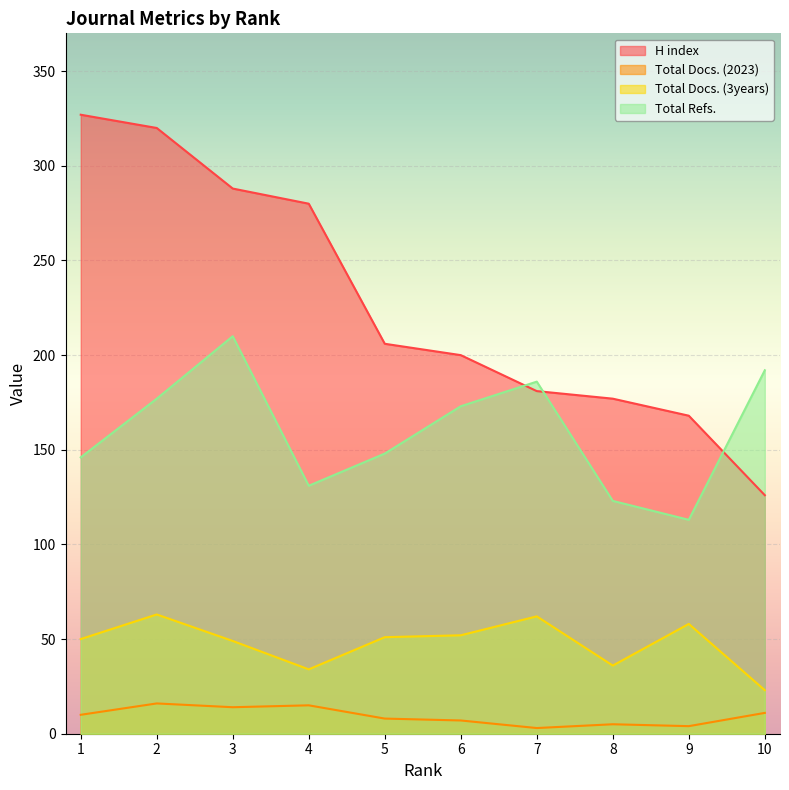

True or false: Total Docs. (2023) and Total Refs. cross at least once.

False